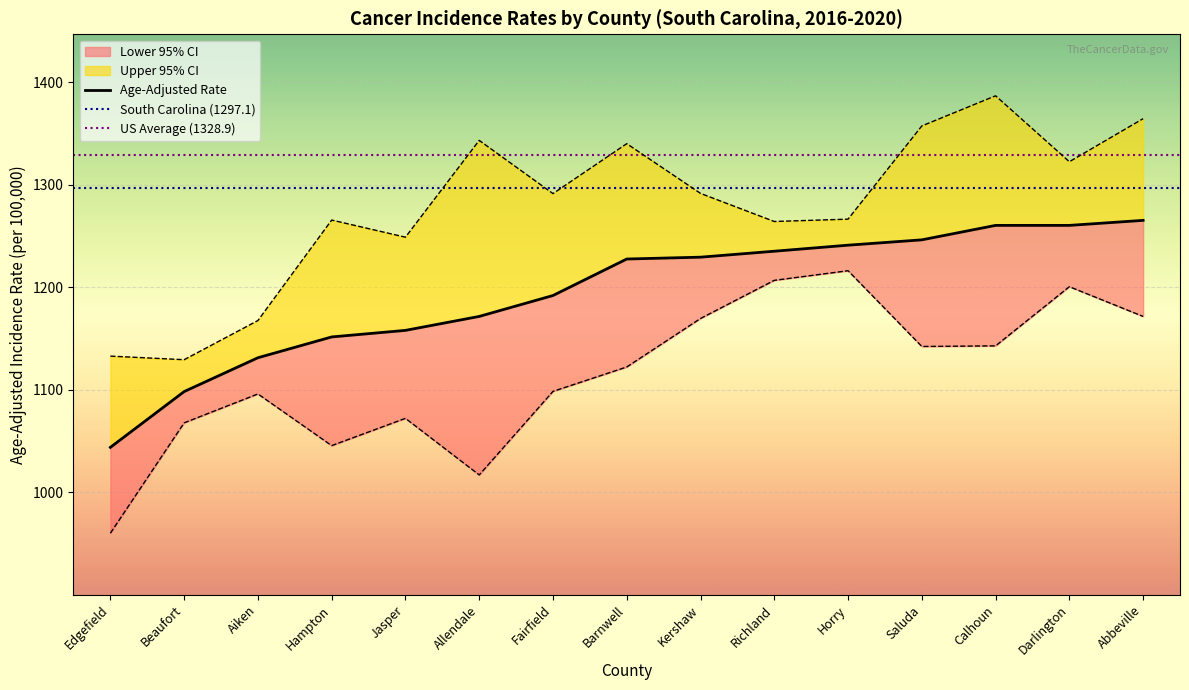

At which label is Lower 95% CI closest to 1088?

Aiken